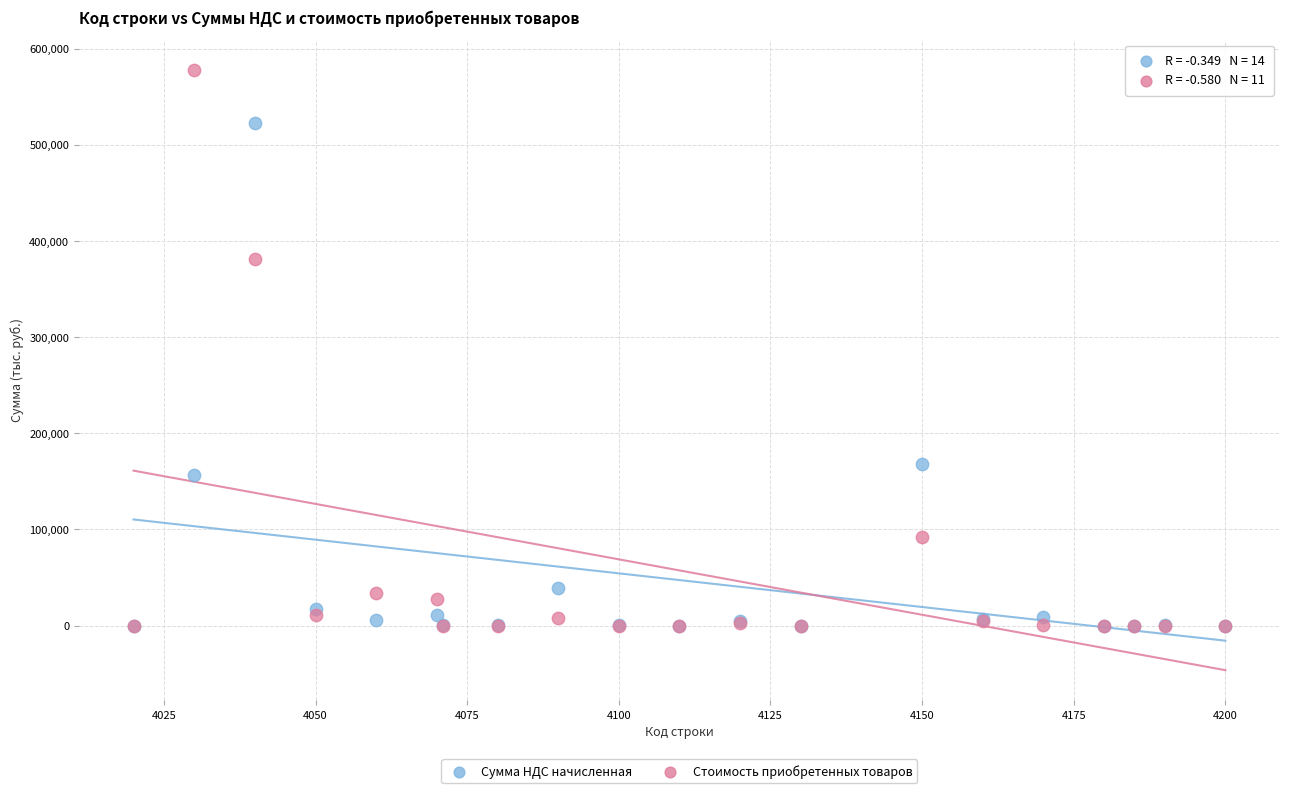

Which series contains the highest Y value?

Стоимость приобретенных товаров